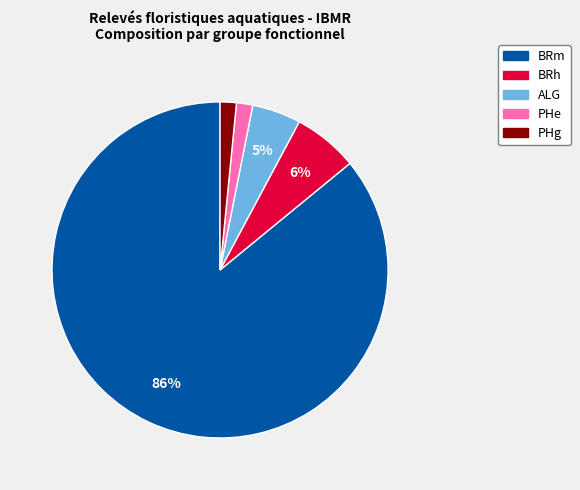

Do PHe and BRh together represent more than half of the pie?

No